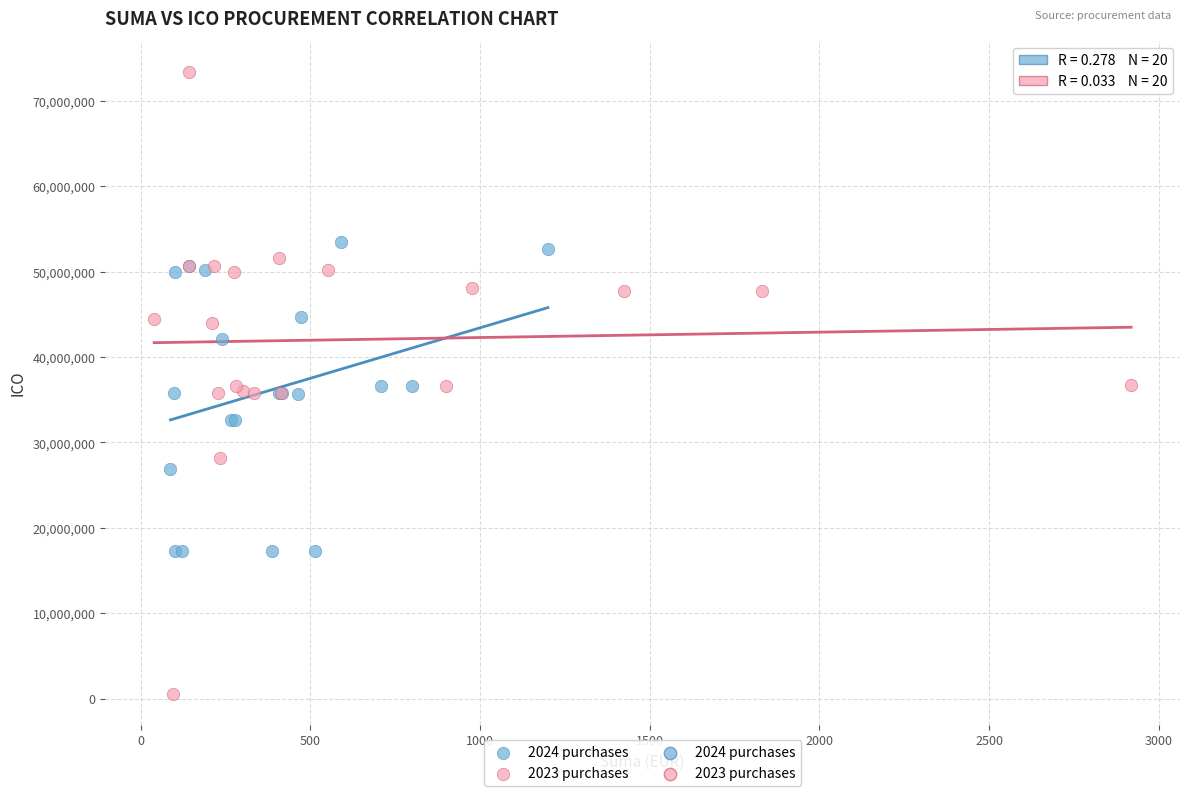

Which series has the widest spread of Y values?

2023 purchases